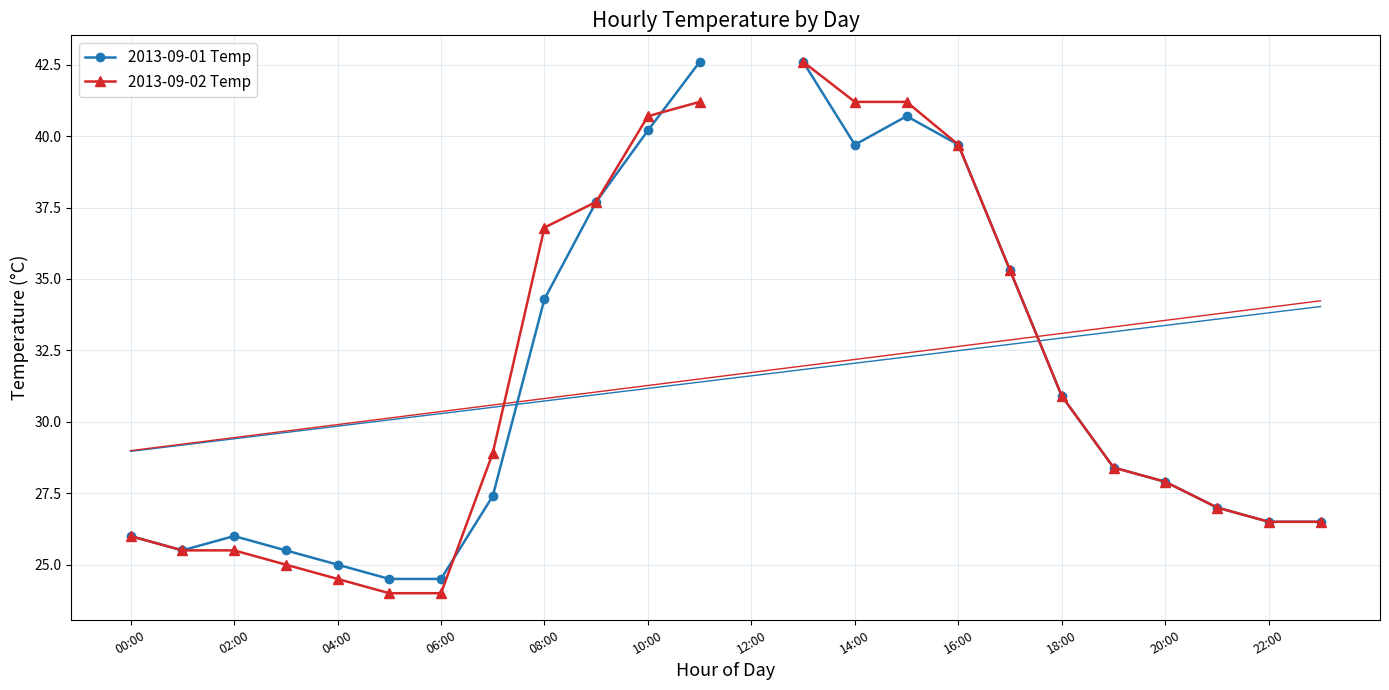

True or false: 2013-09-02 Temp and 2013-09-01 Temp intersect in this chart.

True